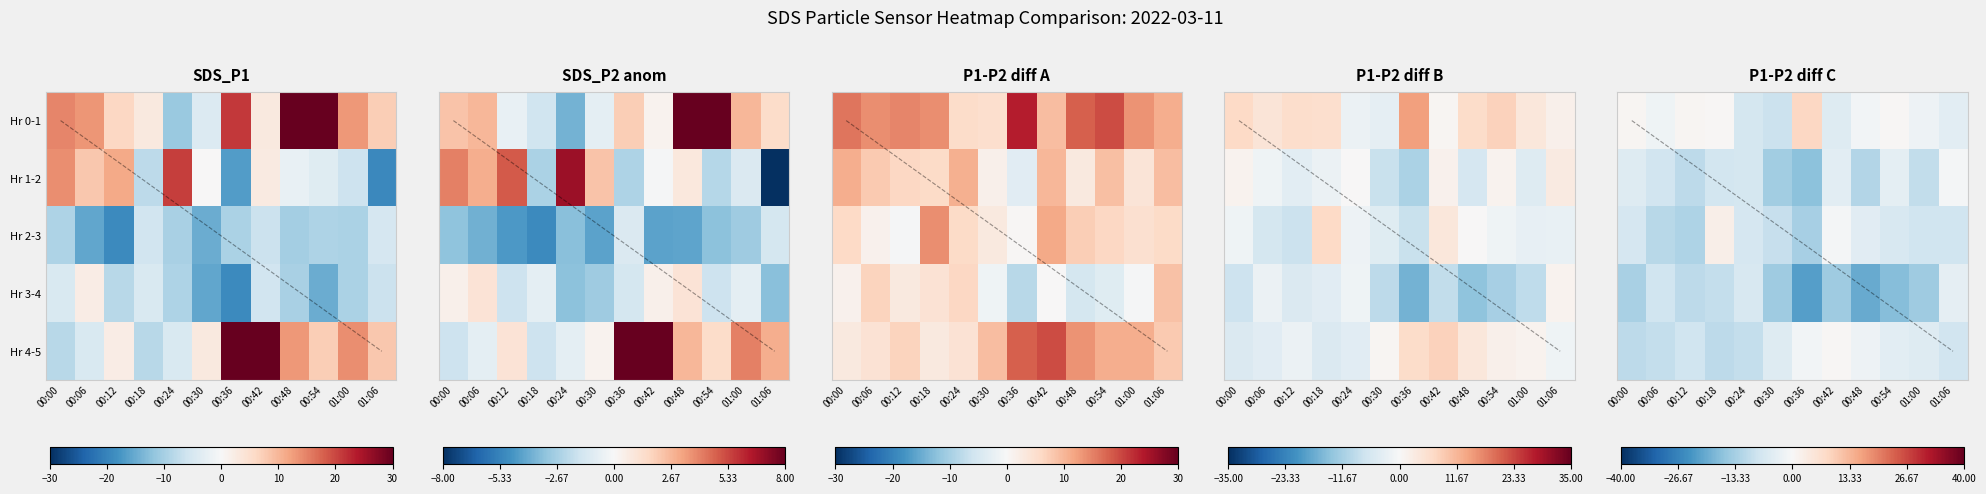

What is the total value across all series at 00:42?

-23.9